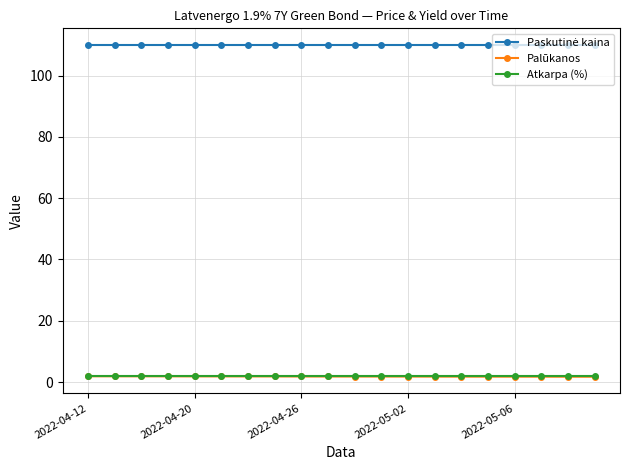

What is the greatest value displayed?

110.0